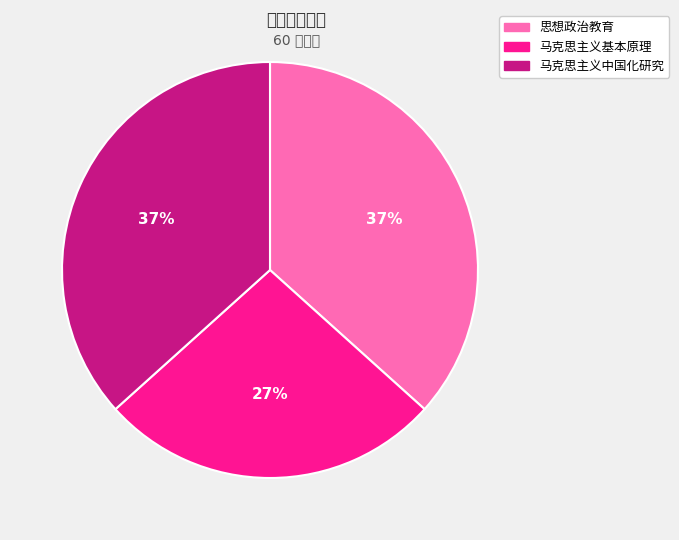

What is the ratio of the value at 思想政治教育 to the value at 马克思主义中国化研究?

1.0